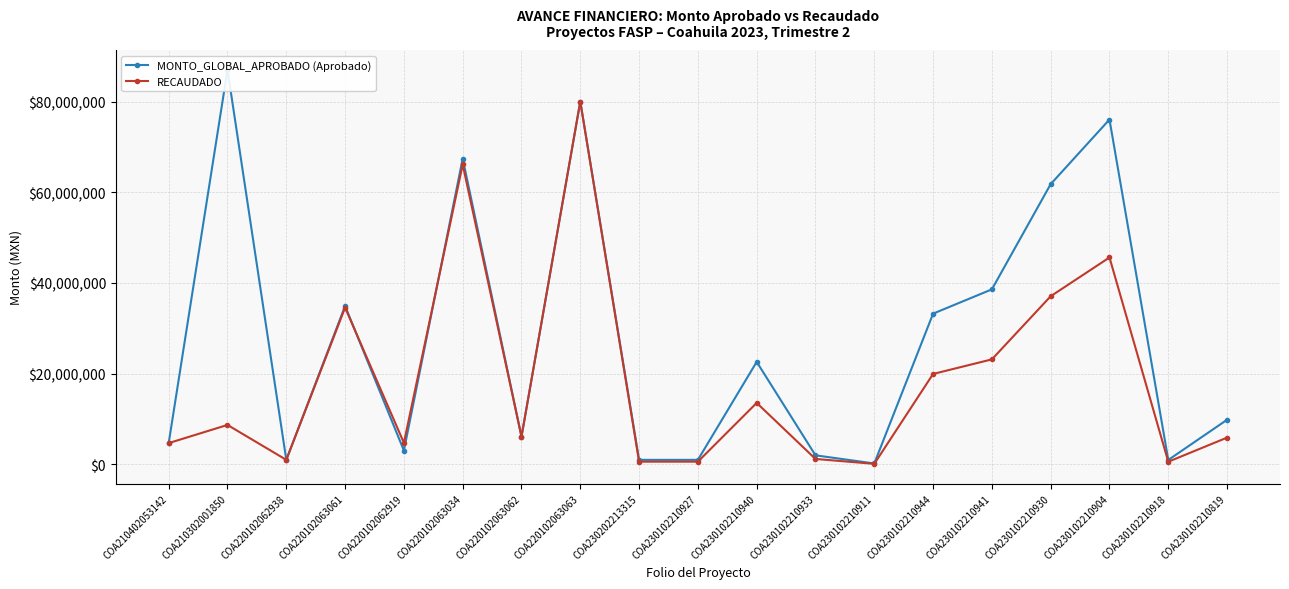

Reading left to right, list all the values displayed in this chart.

MONTO_GLOBAL_APROBADO (Aprobado): 4710000.0	87000000.0	1000000.0	34926600.0	3046865.9	67414225.4	6118705.8	80000000.0	1000000.0	1000000.0	22600000.0	2000000.0	202652.0	33235345.8	38592849.8	61790587.0	76035407.5	977491.8	9841618.1
RECAUDADO: 4695631.0	8700000.0	1000000.0	34573000.0	4745678.6	66121059.3	6118405.3	80000000.0	600000.0	600000.0	13560000.0	1200000.0	121591.2	19941206.3	23155709.9	37074352.2	45621244.5	586495.1	5904970.8